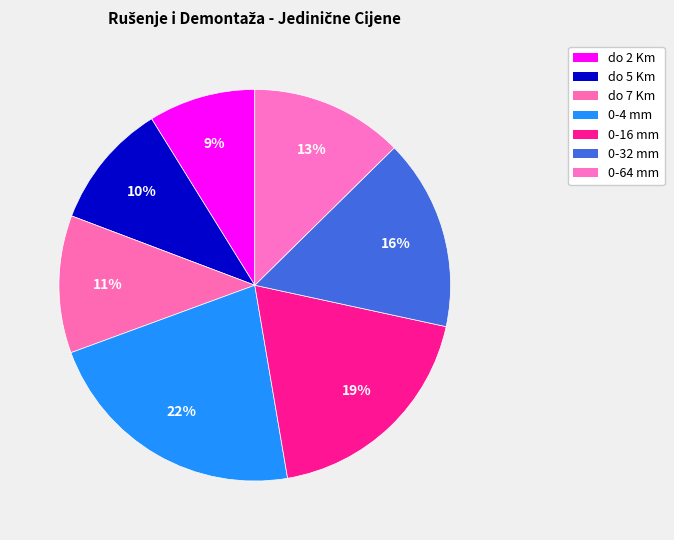

Count the number of slices in the pie.

7